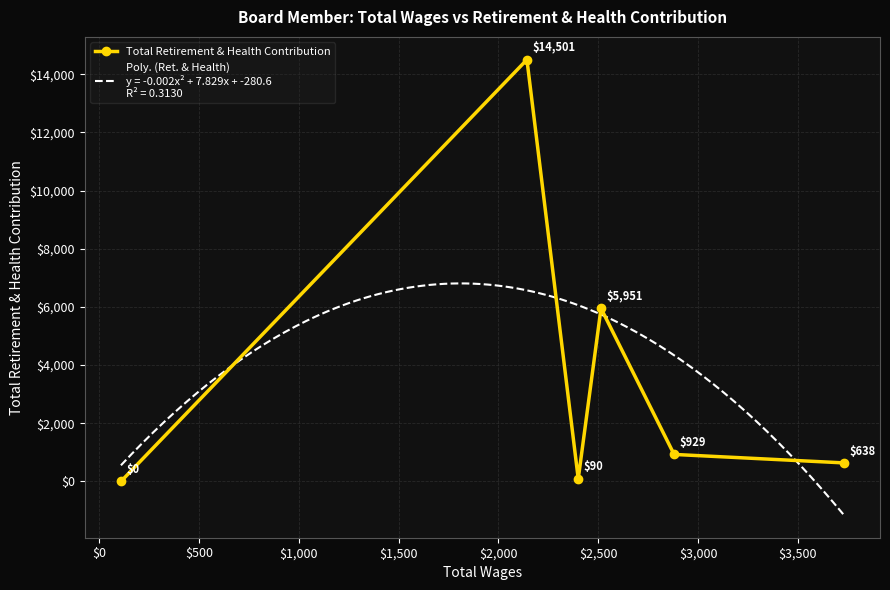

True or false: Total Retirement & Health Contribution has more than 1 interior local peaks.

True